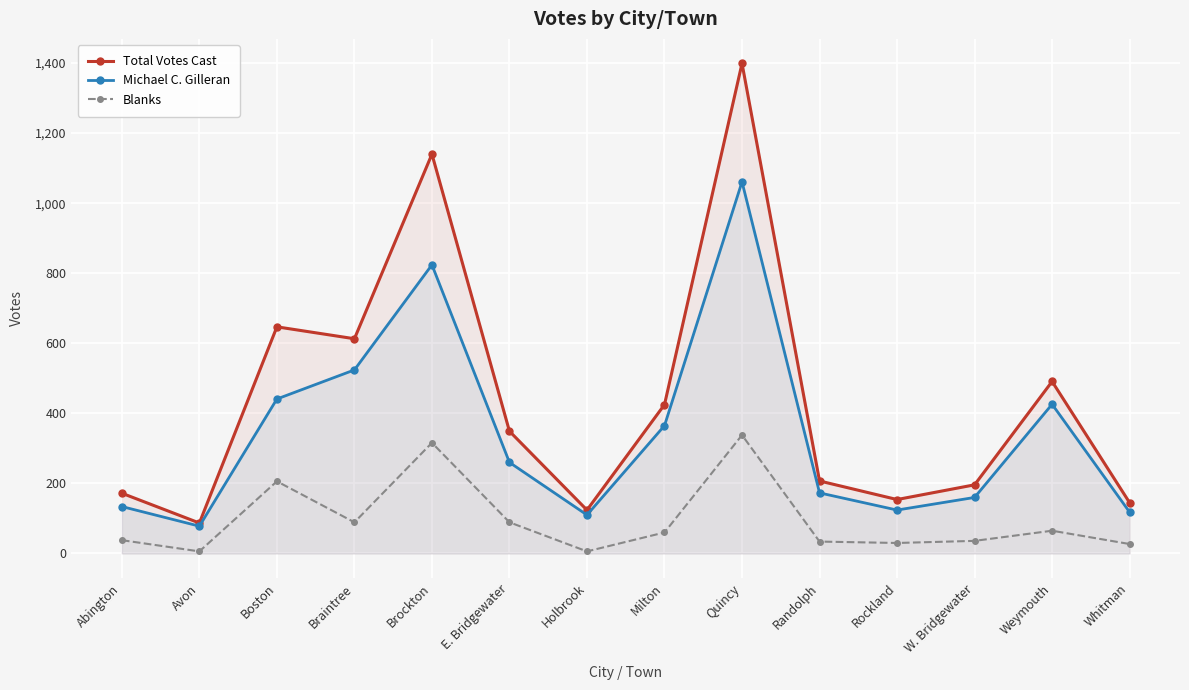

What are all the series names shown in the legend?

Total Votes Cast, Michael C. Gilleran, Blanks